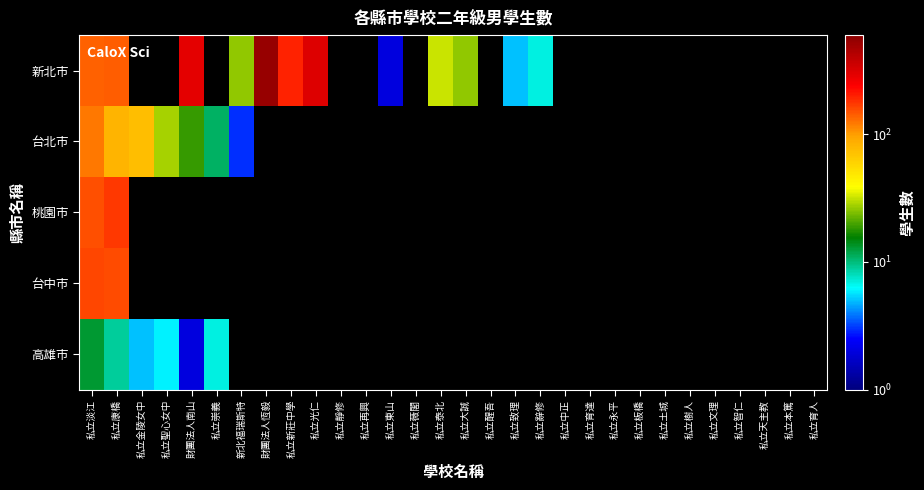

What is the maximum value for 台中市?

161.0